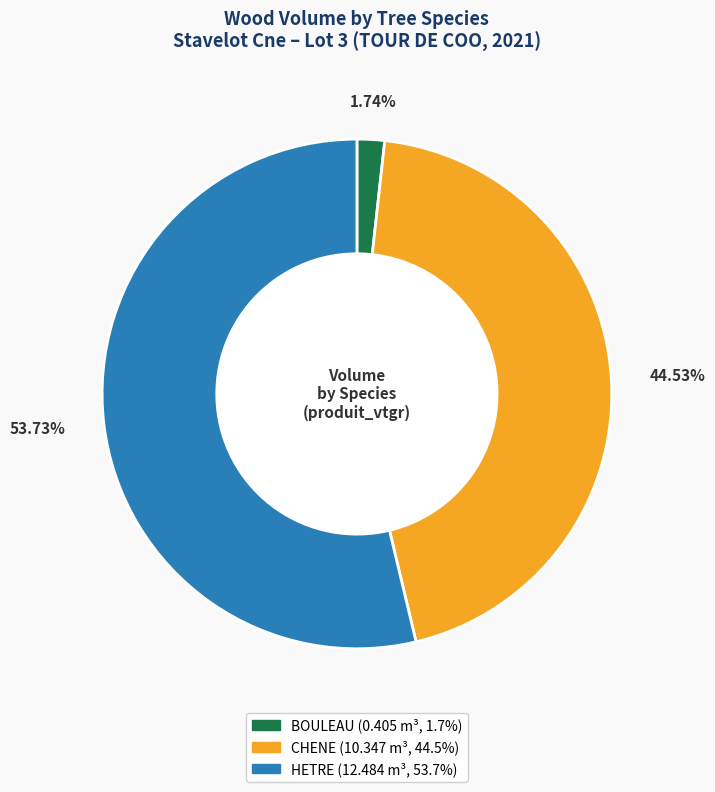

Is there a majority slice in this chart?

Yes